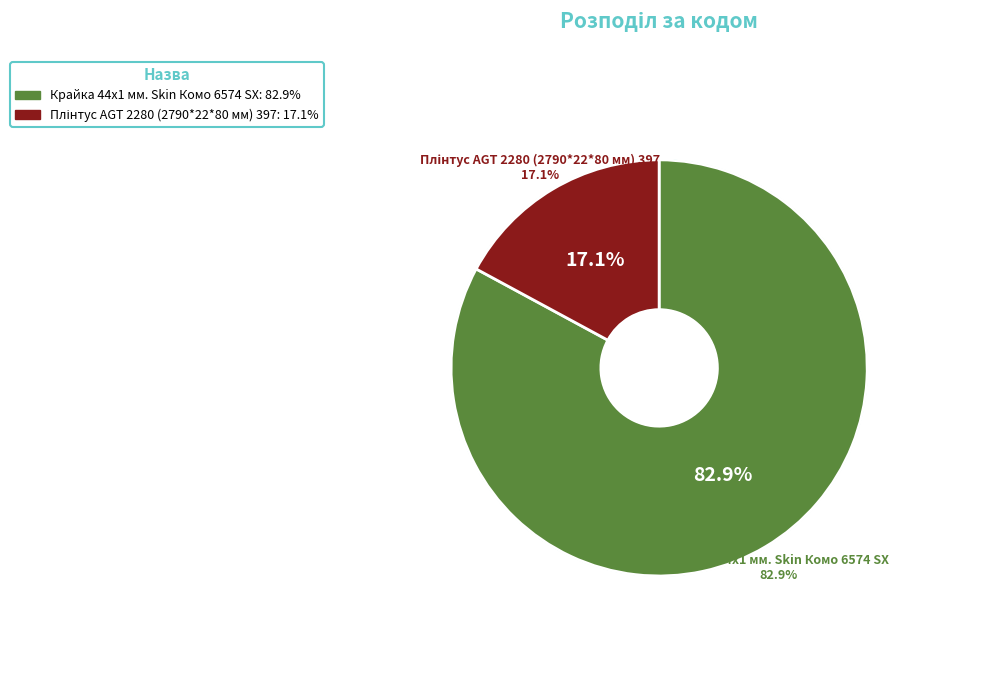

The Плінтус AGT 2280 (2790*22*80 мм) 397 slice represents 6% of the pie. True or false?

False